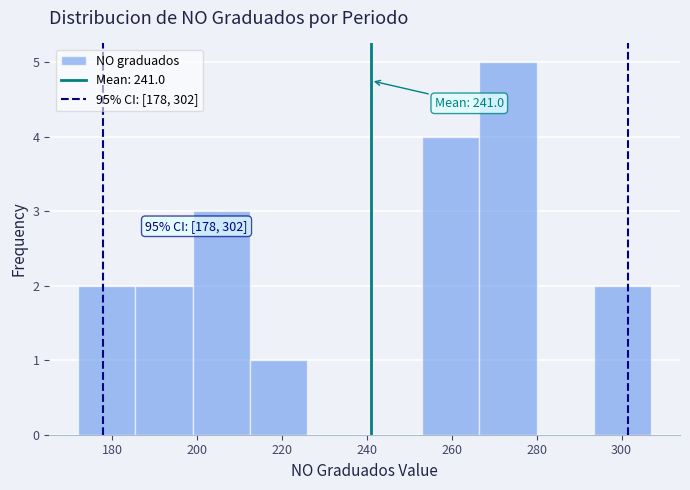

Over which range of the x-axis is the bar tallest?

266.5 to 280.0